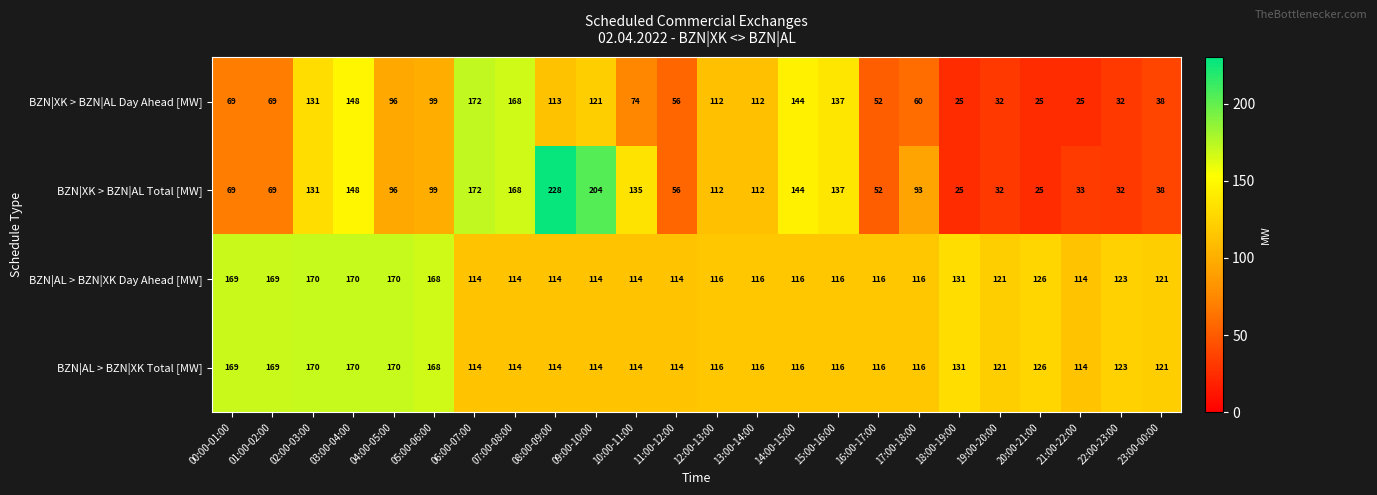

At which category is the sum across all series the highest?

03:00-04:00